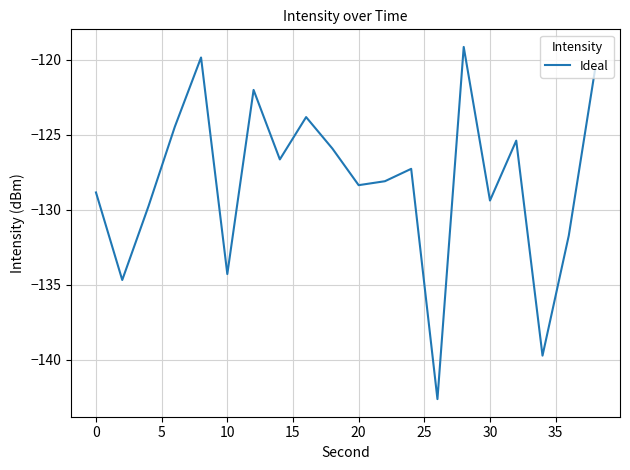

What is the smallest value displayed?

-142.6